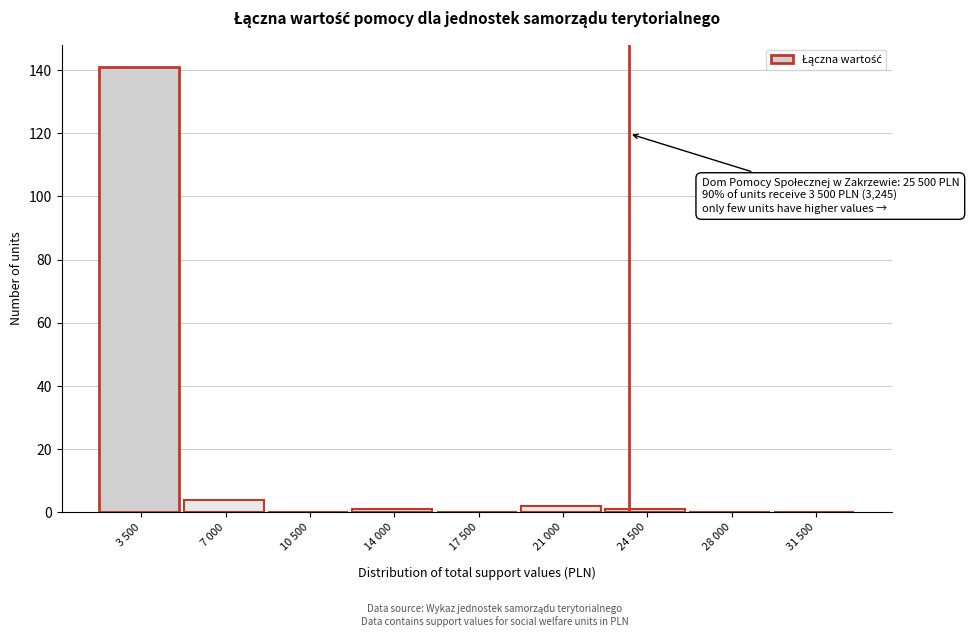

Reading right to left, extract all data points from this chart.

31 500=0	28 000=0	24 500=1	21 000=2	17 500=0	14 000=1	10 500=0	7 000=4	3 500=141